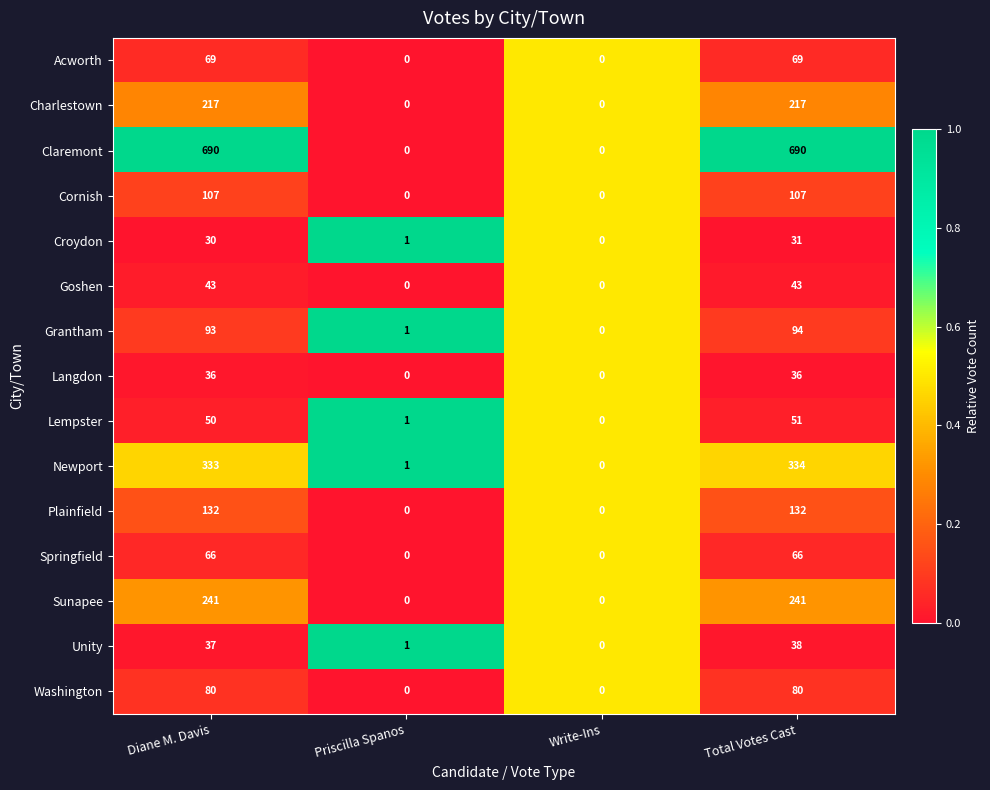

Which category has the lowest value in the Newport series?

Write-Ins